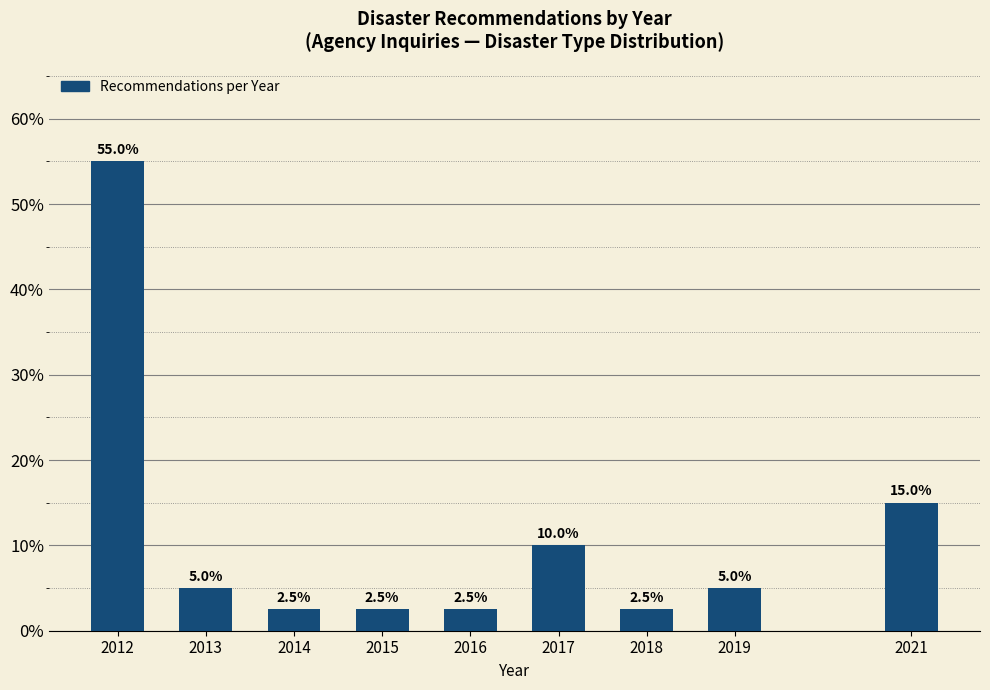

Reading left to right, list all the values displayed in this chart.

55.0	5.0	2.5	2.5	2.5	10.0	2.5	5.0	15.0